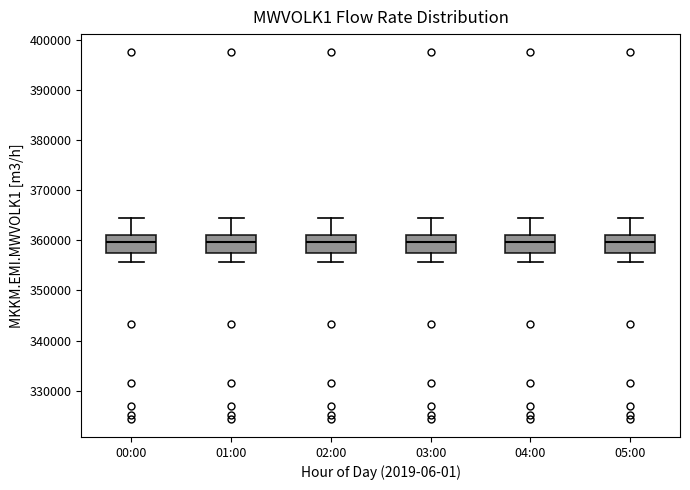

Reading left to right, read every box against the y-axis: the position of its median line, the range the box covers, and the ends of its whiskers. The values are not printed on the chart, so give them approximately, as read against the axis.

00:00: median 360000, box 357000 to 361000, whiskers 356000 to 364000
01:00: median 360000, box 357000 to 361000, whiskers 356000 to 364000
02:00: median 360000, box 357000 to 361000, whiskers 356000 to 364000
03:00: median 360000, box 357000 to 361000, whiskers 356000 to 364000
04:00: median 360000, box 357000 to 361000, whiskers 356000 to 364000
05:00: median 360000, box 357000 to 361000, whiskers 356000 to 364000